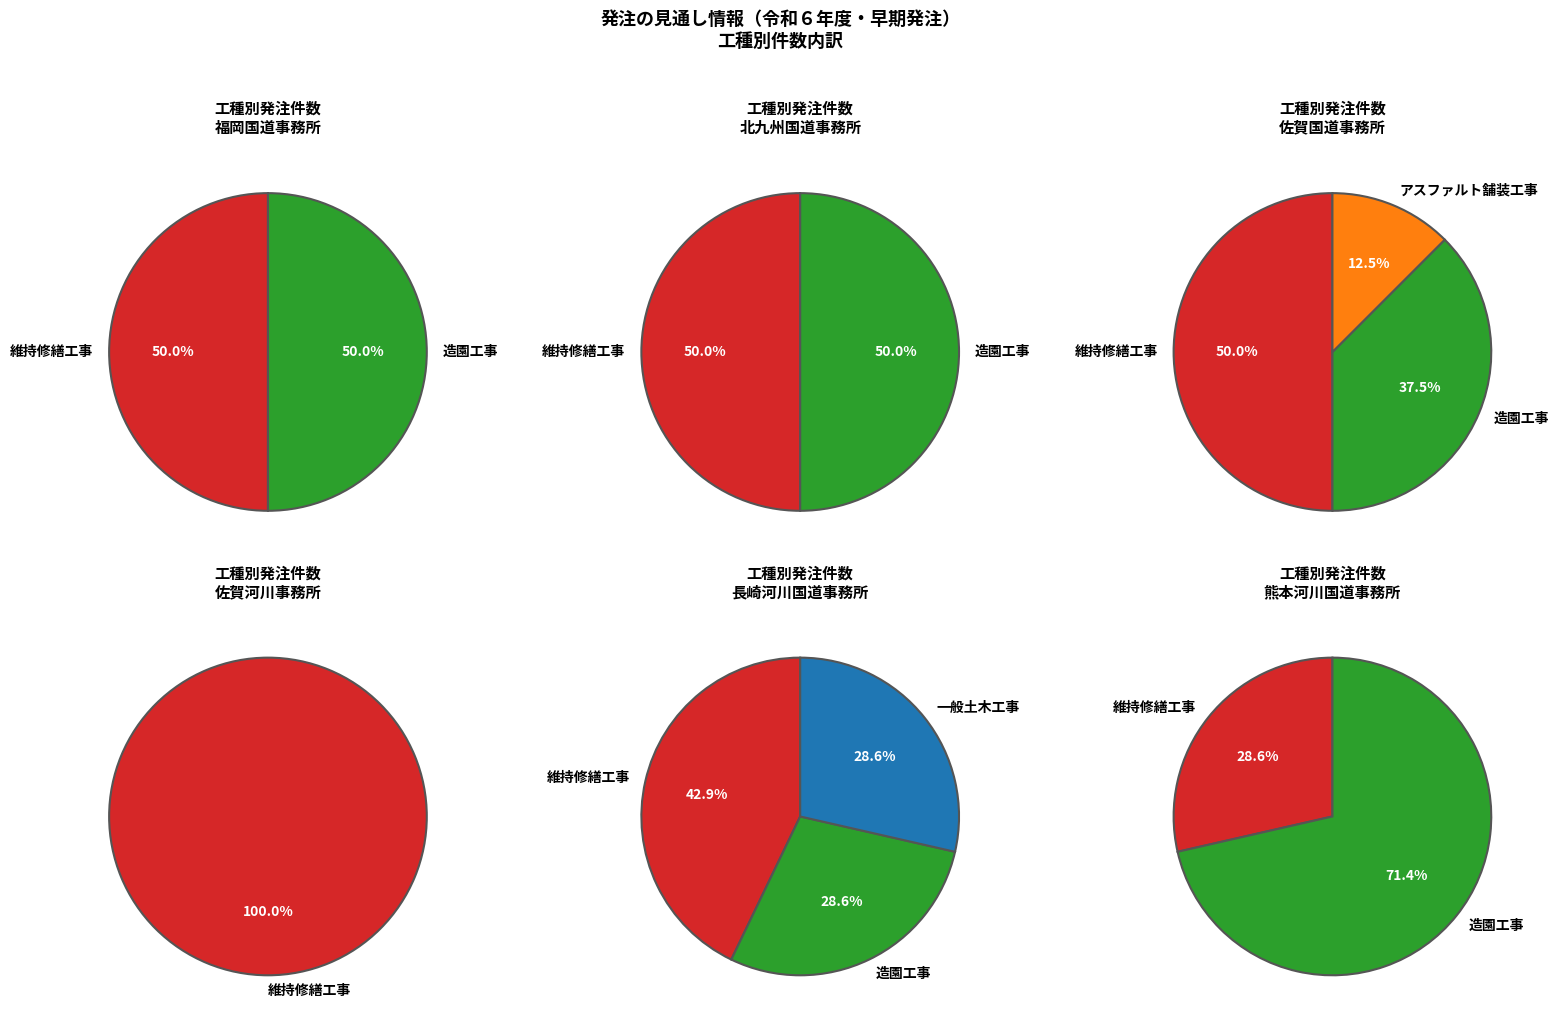

Does 造園工事 represent more than half of the total?

No